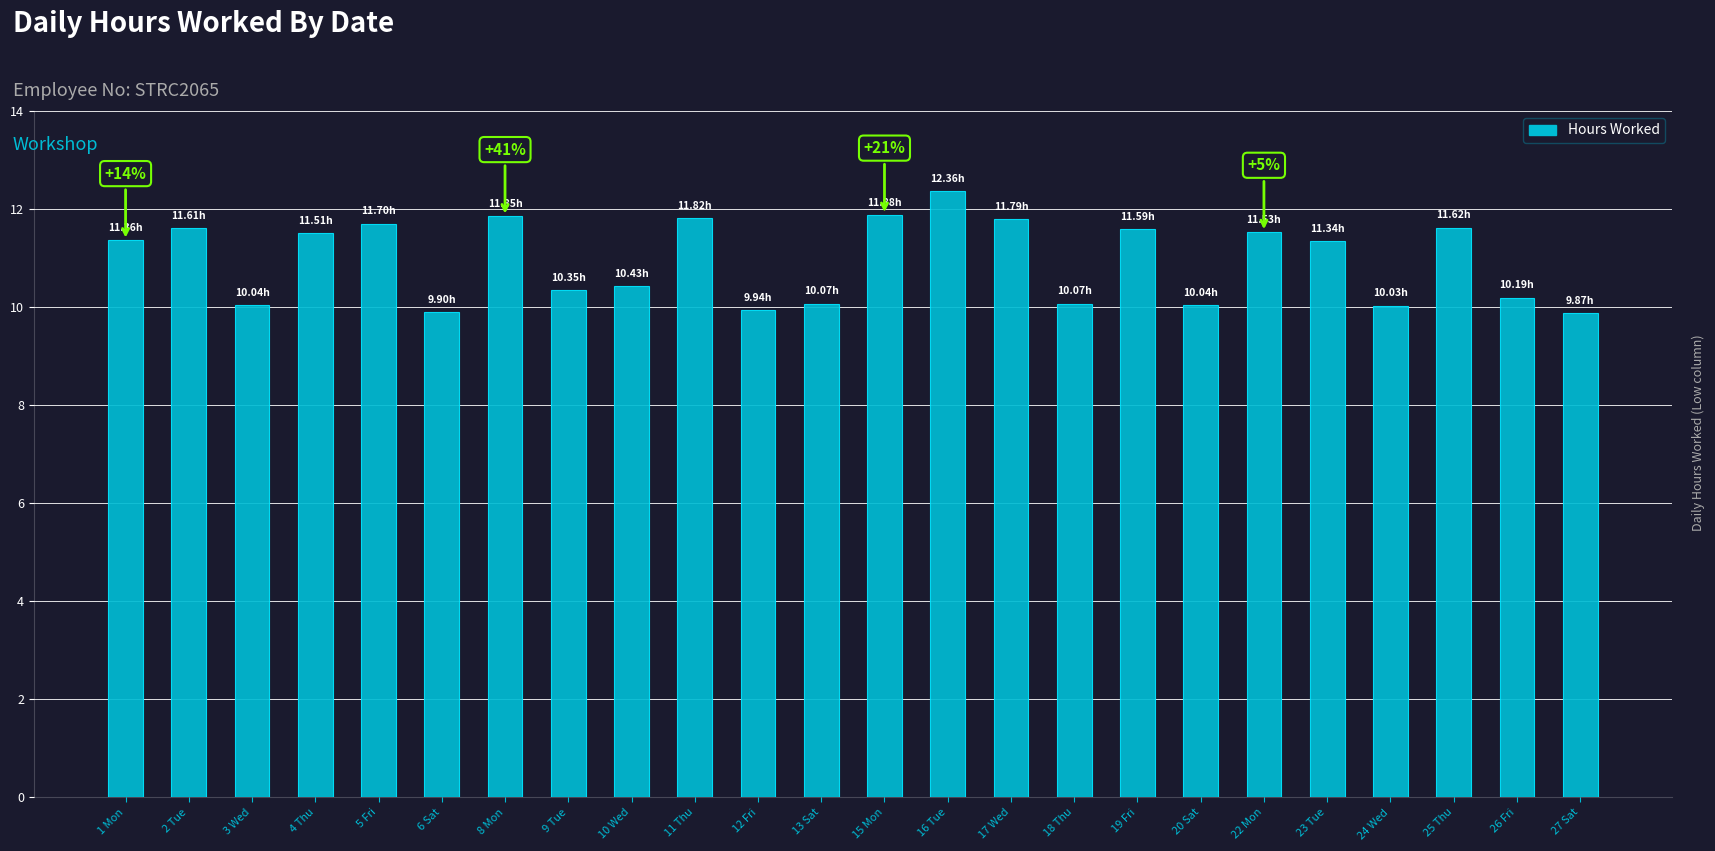

Which has a higher value, 2 Tue or 18 Thu?

2 Tue